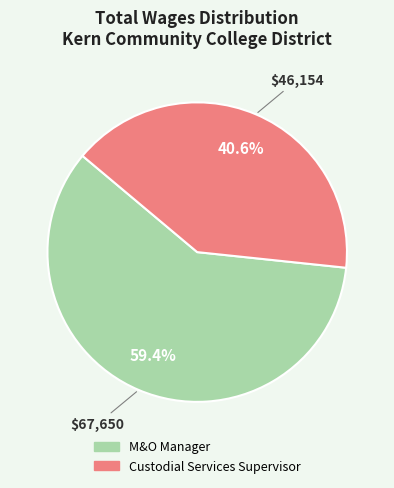

What is the ratio of the value at M&O Manager to the value at Custodial Services Supervisor?

1.5